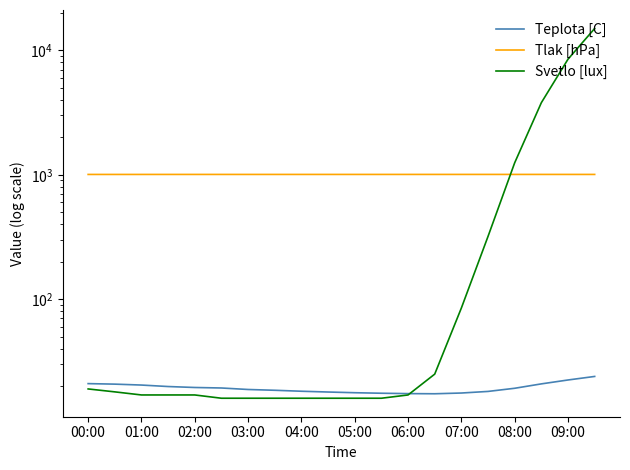

What position from the left is 01:00?

2